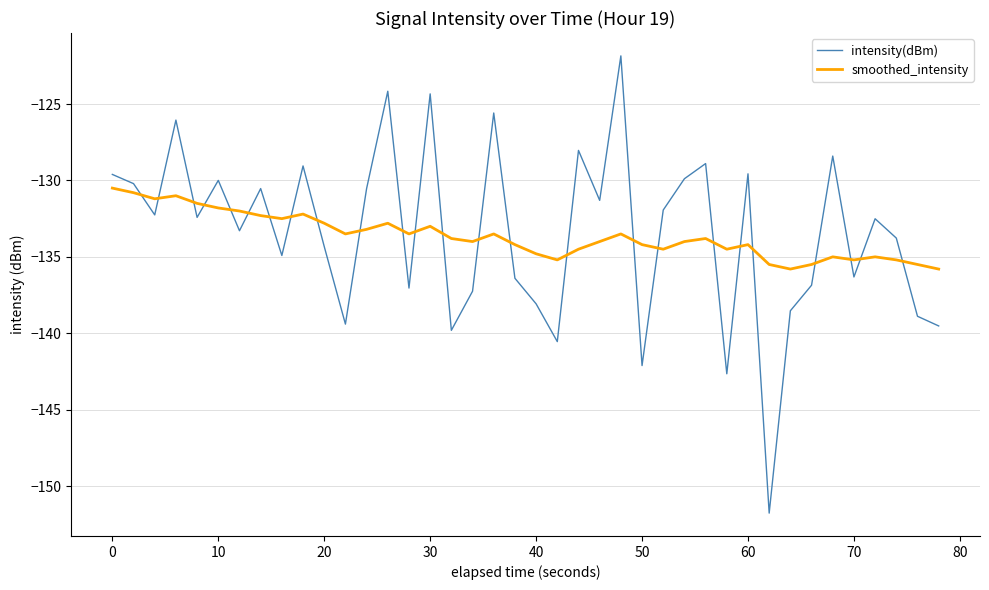

What is the greatest value displayed?

-121.8